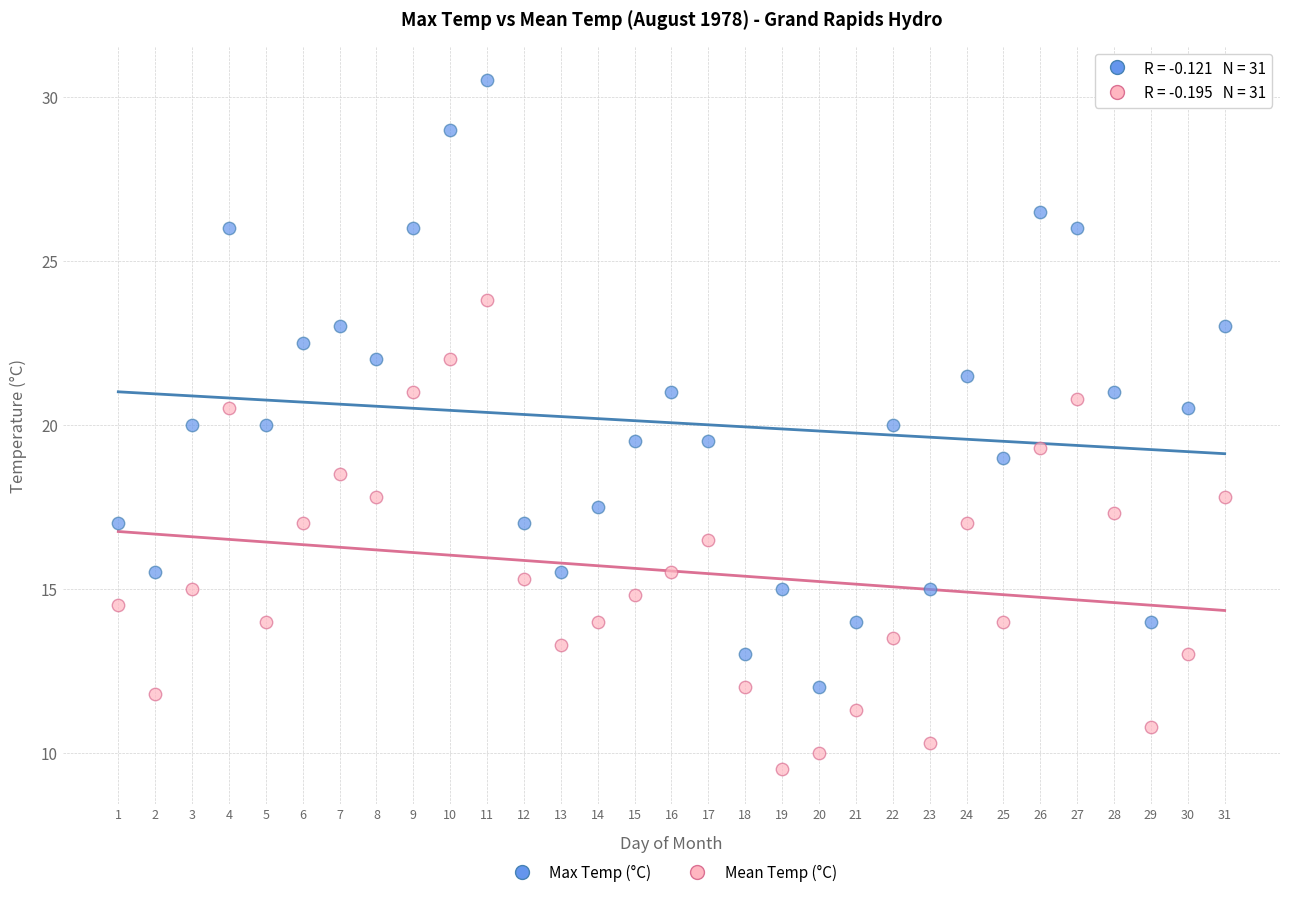

Which series contains the highest Y value?

Max Temp (°C)